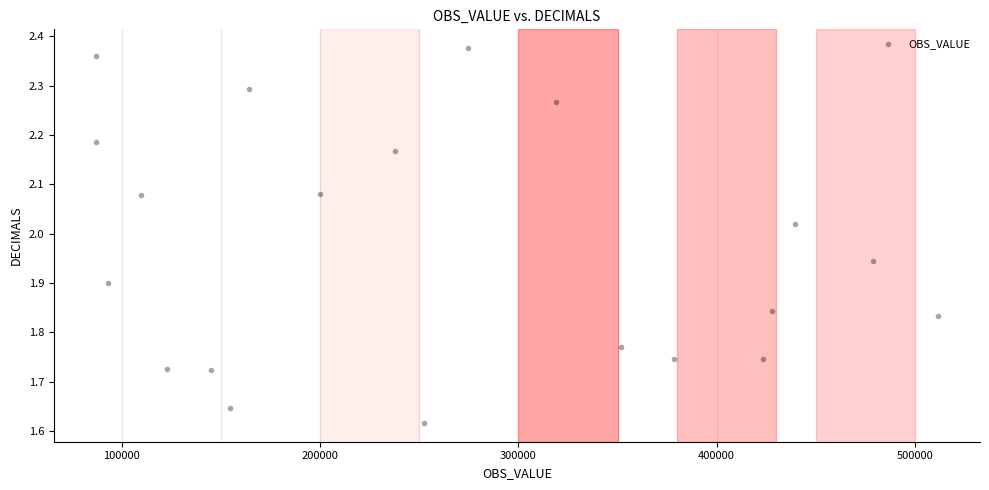

What is the range of X values (max minus min)?

424341.0